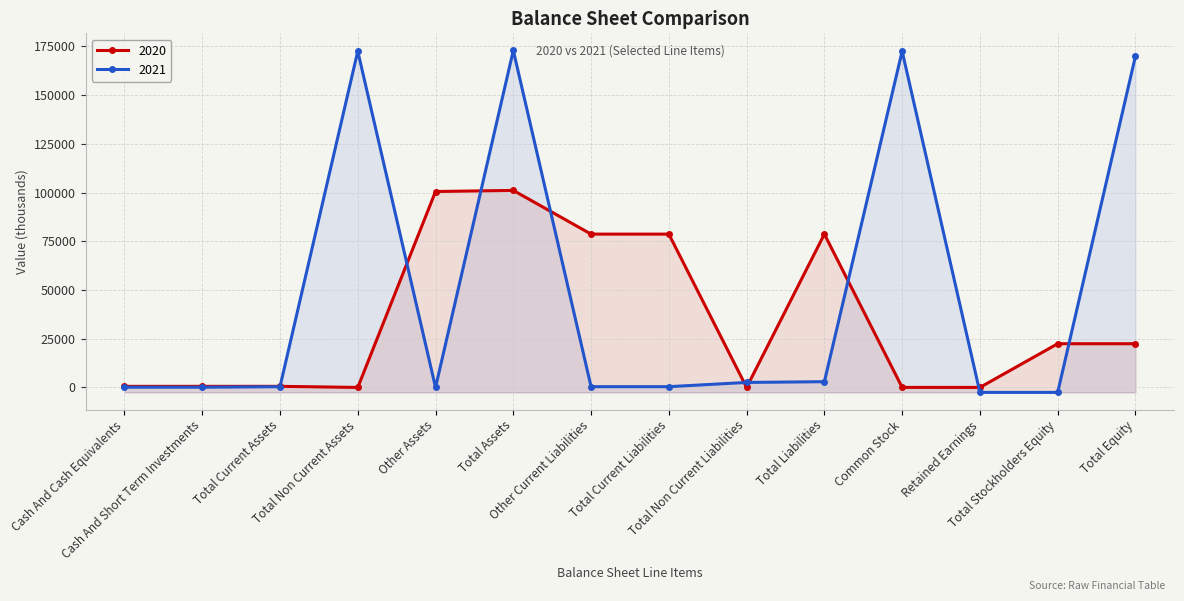

How many values in the 2020 series are below 22421?

7